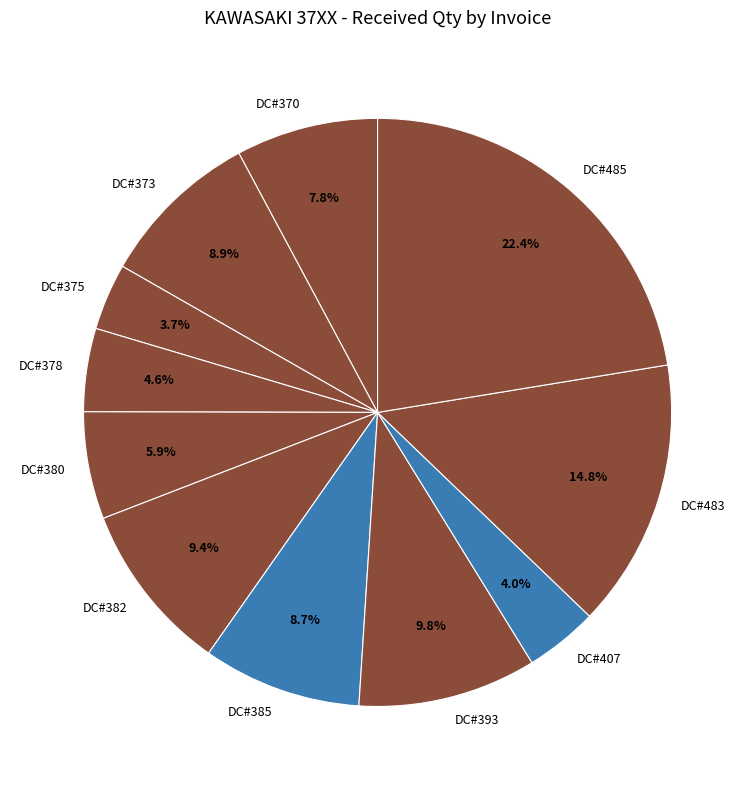

What is the ratio of the value at DC#378 to the value at DC#393?

0.5